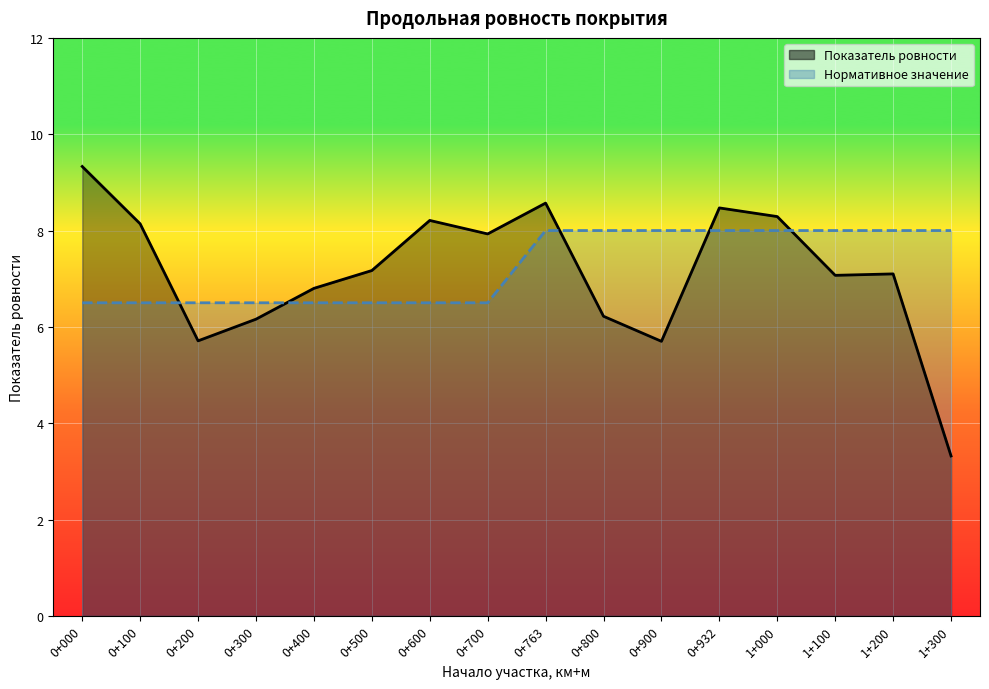

Count the number of categories in the chart.

16